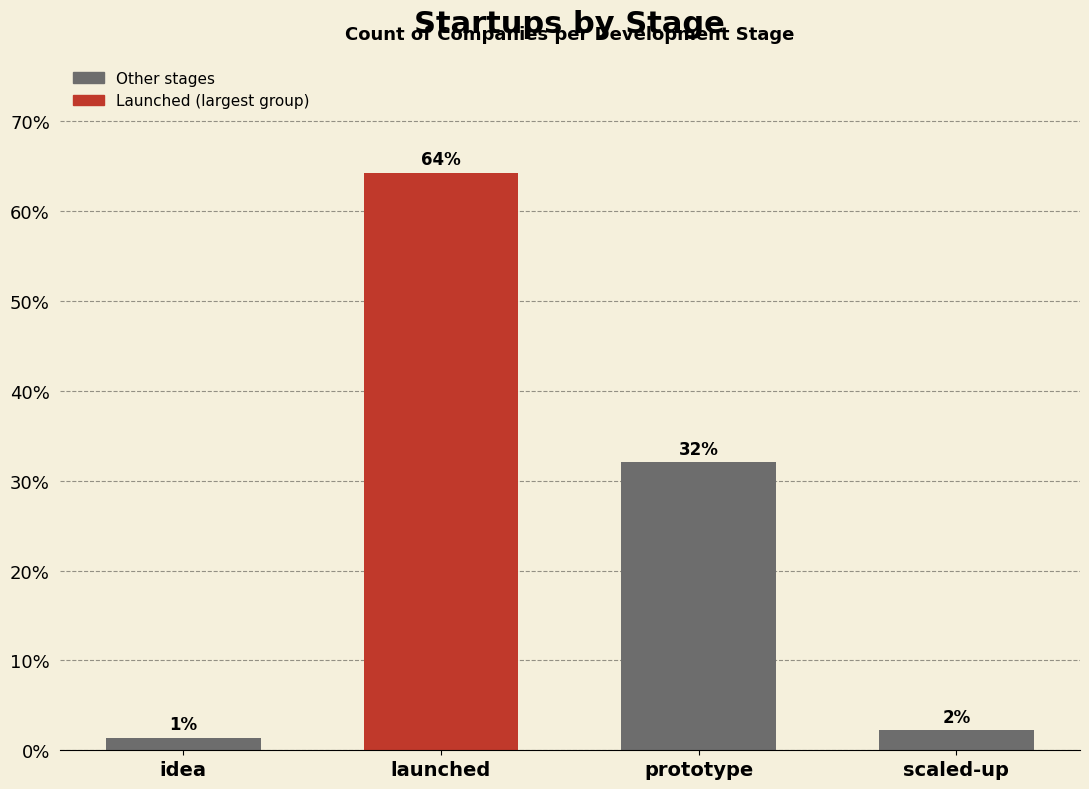

What is the difference between the maximum and minimum values?

62.9